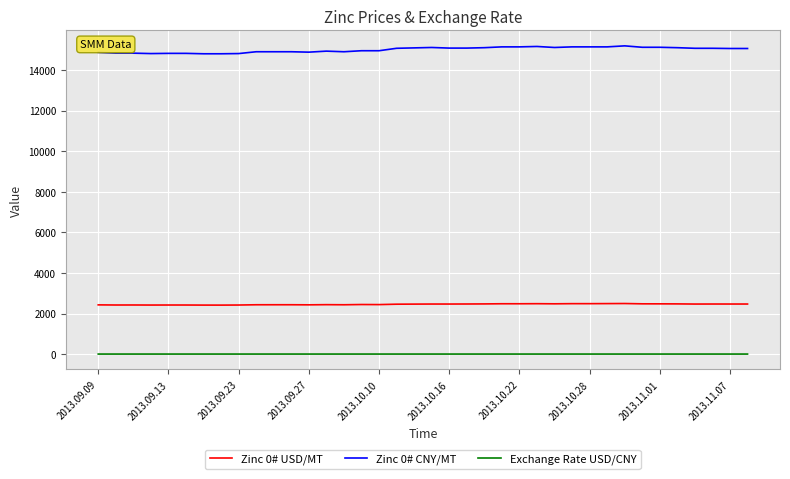

Rank the series by their average value, from highest to lowest.

Zinc 0# CNY/MT, Zinc 0# USD/MT, Exchange Rate USD/CNY